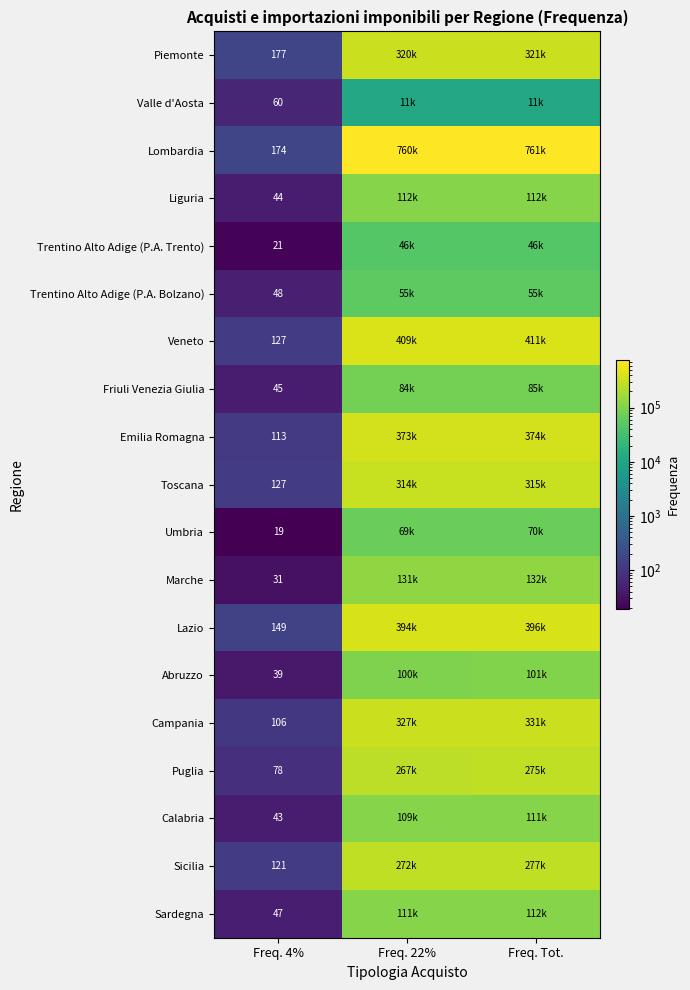

The value of Umbria at Freq. 4% is 19. True or false?

True